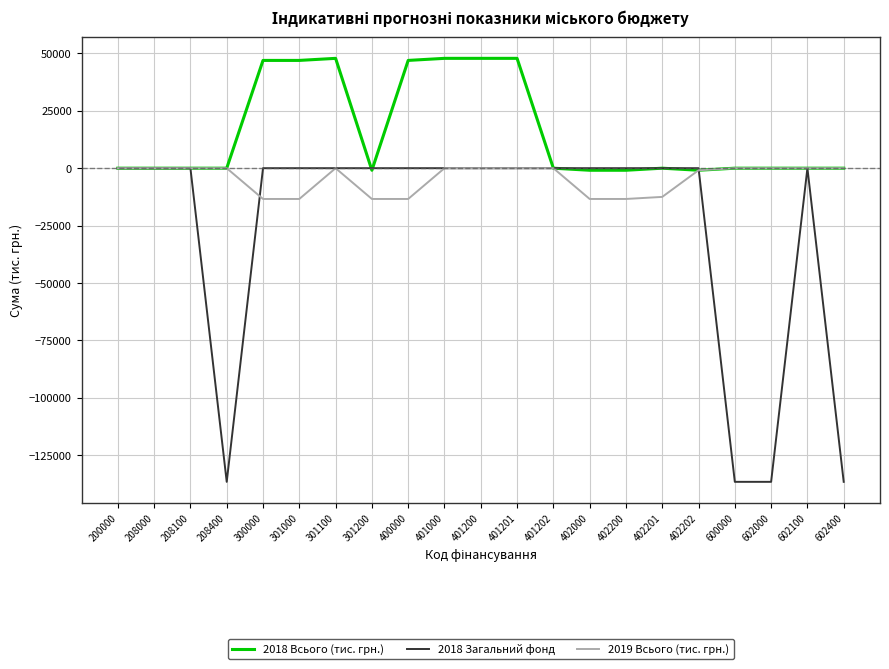

The 2018 Загальний фонд series shows -53842.7 at 301200. True or false?

False